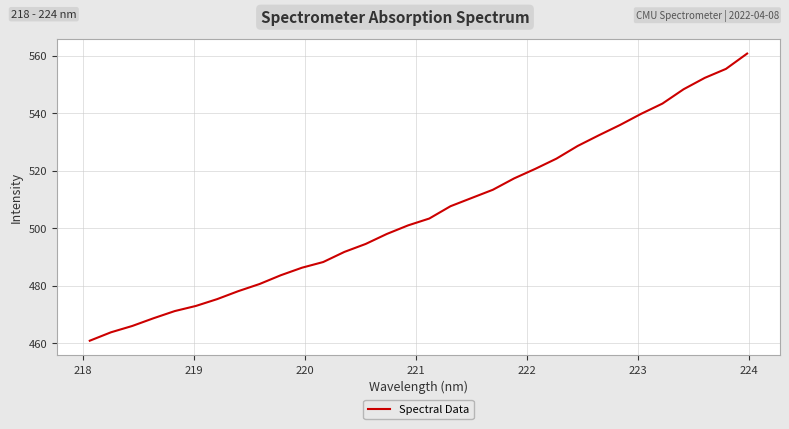

True or false: there are more than 0 points higher than both neighbors.

False